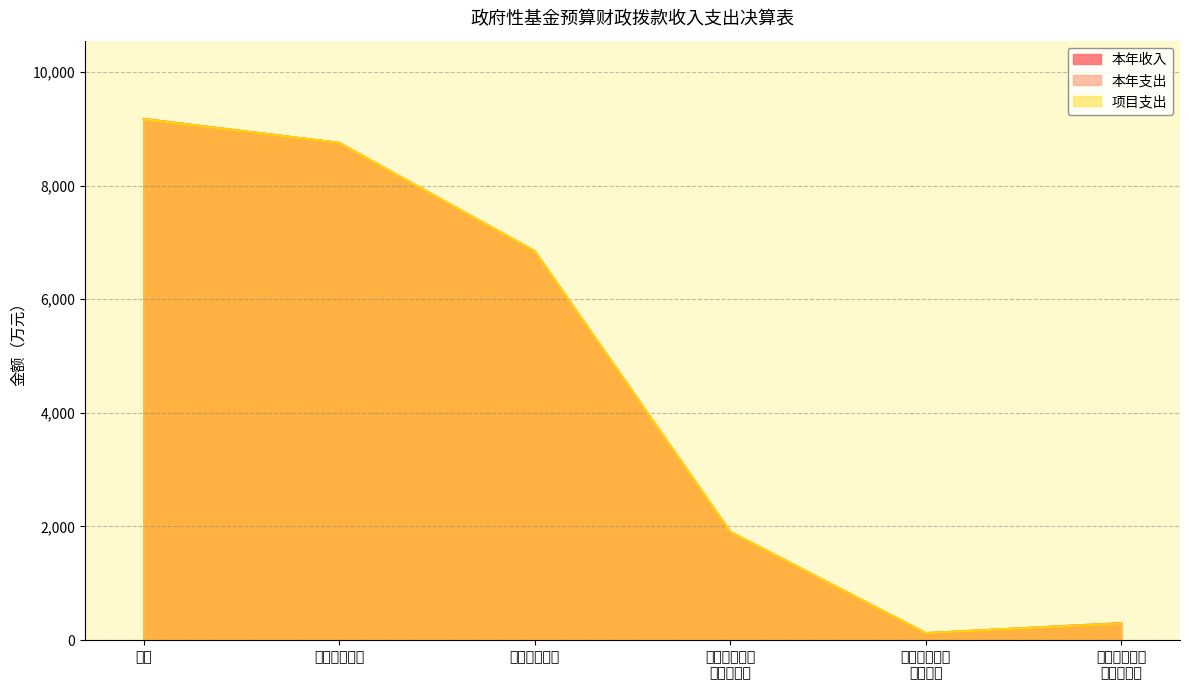

Between 其他城市公用 事业附加 and 其他城市基础 设施配套费, which series saw the biggest shift?

本年收入